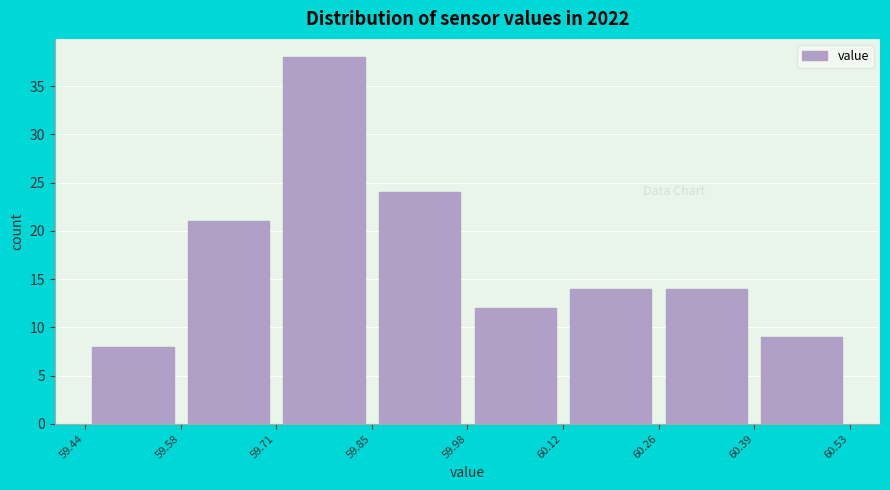

Over which range of the x-axis is the bar tallest?

59.71 to 59.85